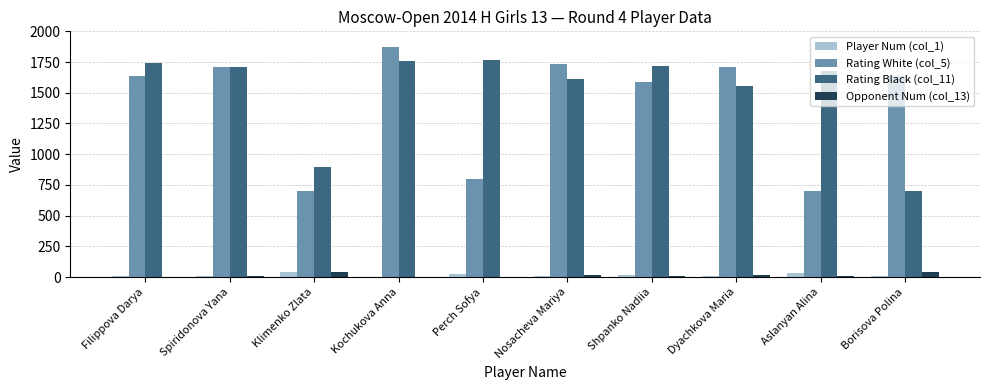

Is the value of Player Num (col_1) at Kochukova Anna greater than the value of Rating Black (col_11) at Spiridonova Yana?

No